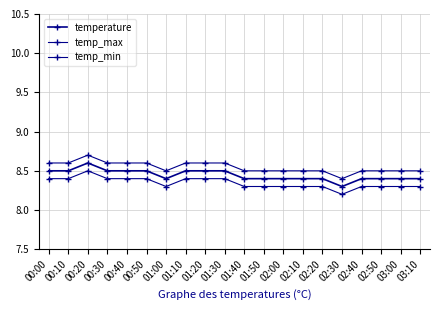

List the series in order of their peak value, lowest first.

temp_min, temperature, temp_max